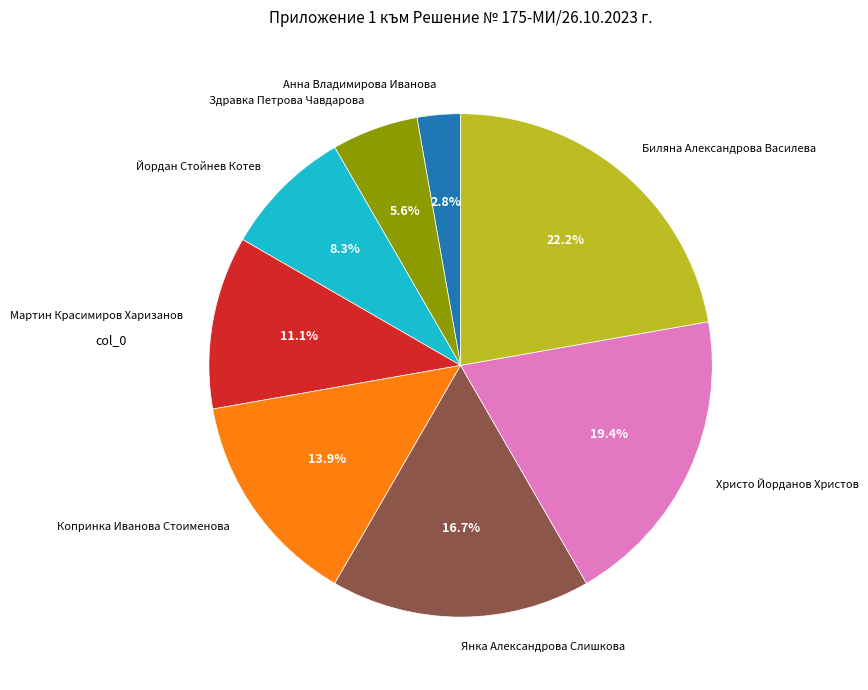

Which slice is the smallest?

Анна Владимирова Иванова